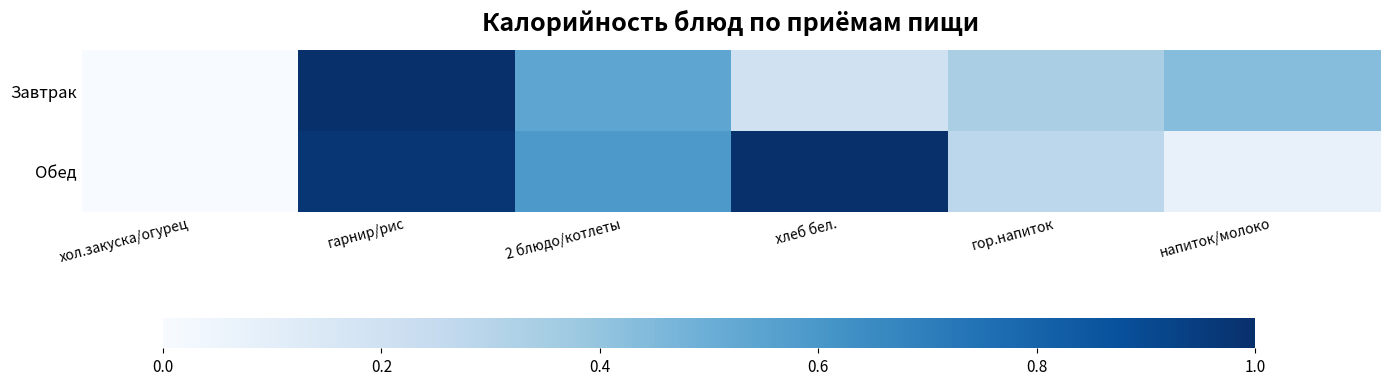

Which series has the largest range (max minus min)?

Завтрак